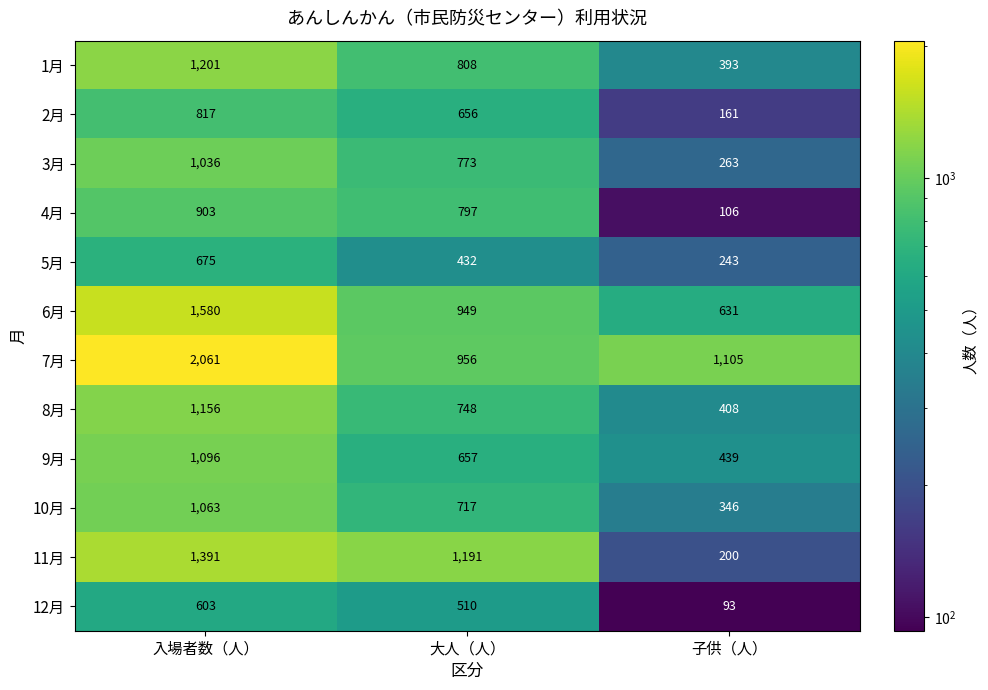

At how many categories does at least one series exceed 1049?

3